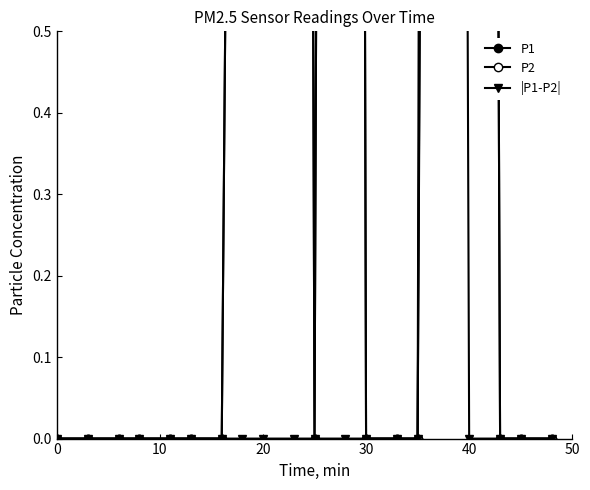

True or false: |P1-P2| and P1 intersect in this chart.

False